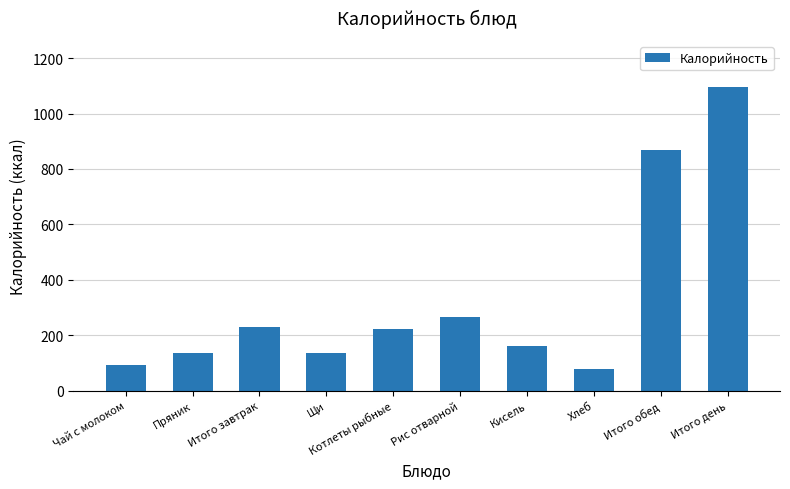

Which label corresponds to the smallest value in the chart?

Хлеб